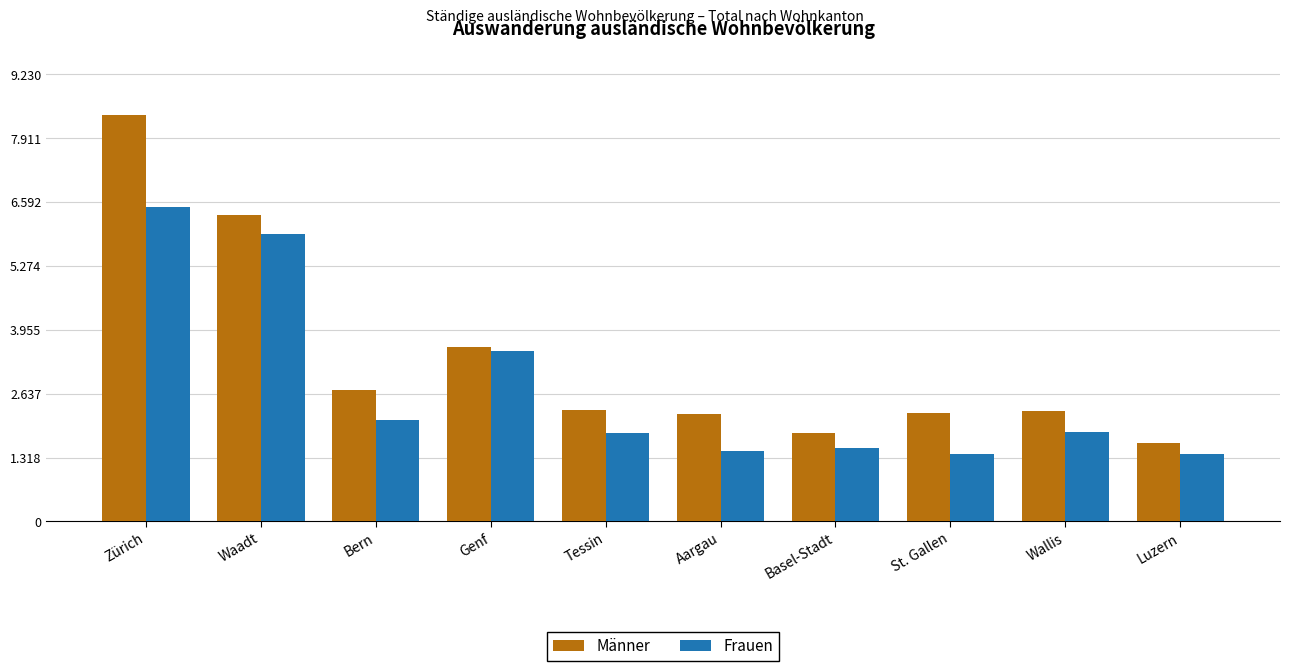

List the series in order of their peak value, highest first.

Männer, Frauen